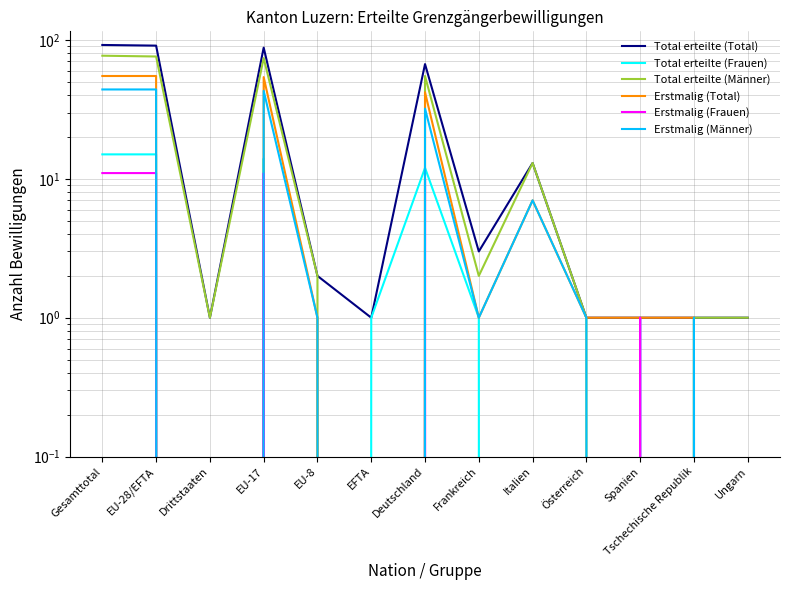

What position from the left is Spanien?

11